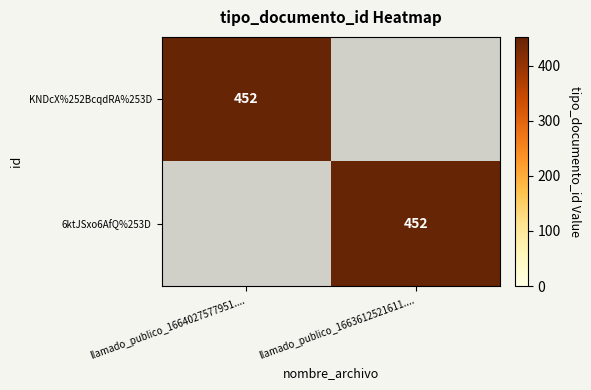

True or false: 6ktJSxo6AfQ%253D has a value of 452 at llamado_publico_1663612521611.....

True